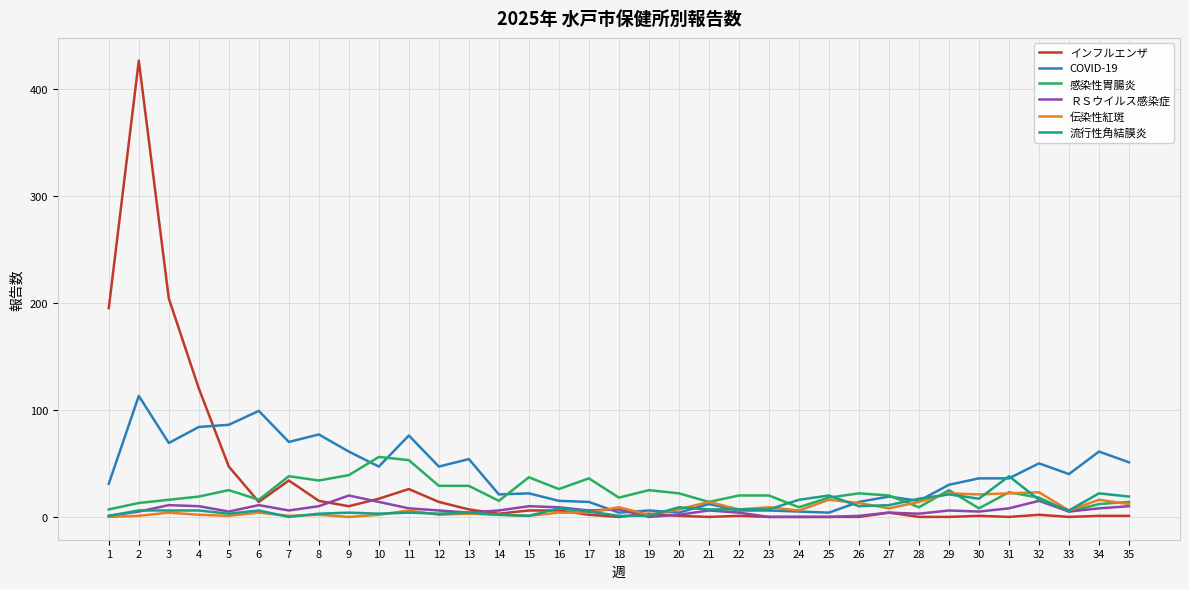

Which series has the largest range (max minus min)?

インフルエンザ